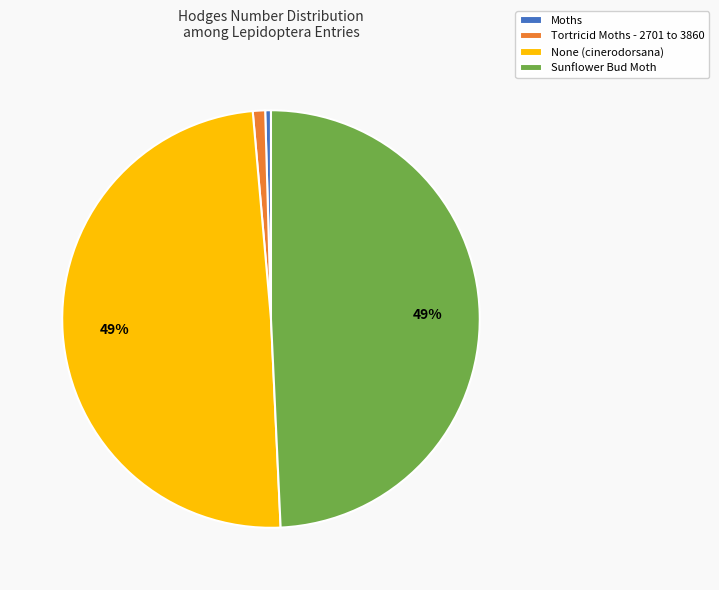

Is the sum of Tortricid Moths - 2701 to 3860 and Moths greater than half?

No